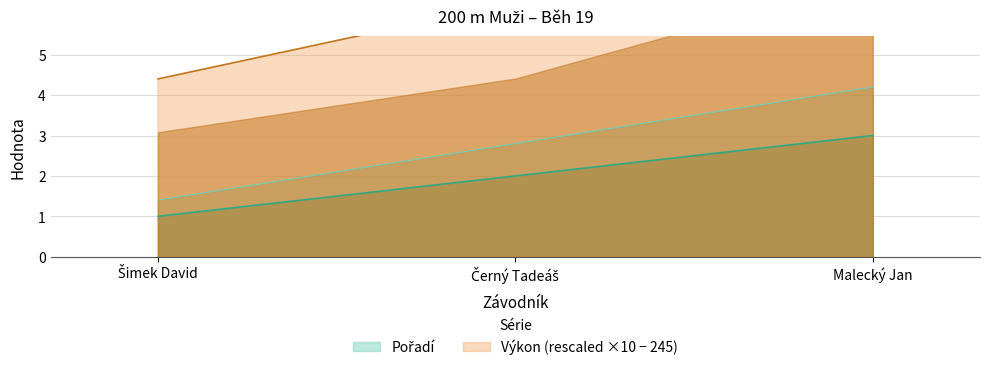

Reading left to right, transcribe all the data shown in this chart.

Pořadí: Šimek David=1.0	Černý Tadeáš=2.0	Malecký Jan=3.0
Výkon: Šimek David=4.4	Černý Tadeáš=6.3	Malecký Jan=9.8